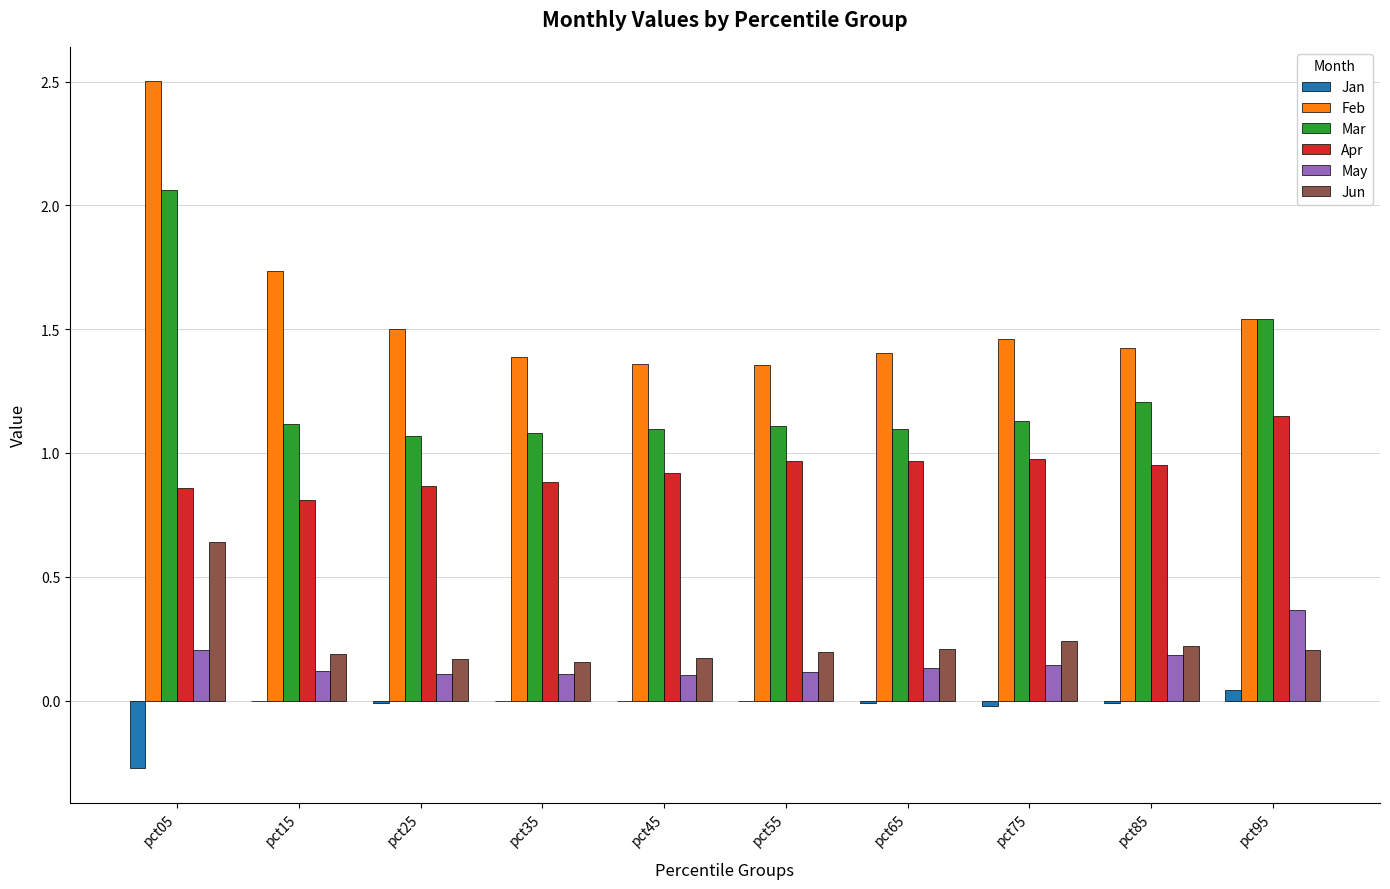

The value of Feb at pct35 is 1.4. True or false?

True